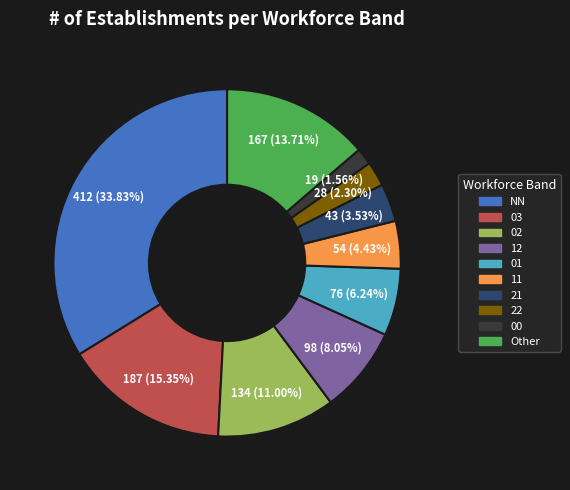

Does any single category account for the majority?

No